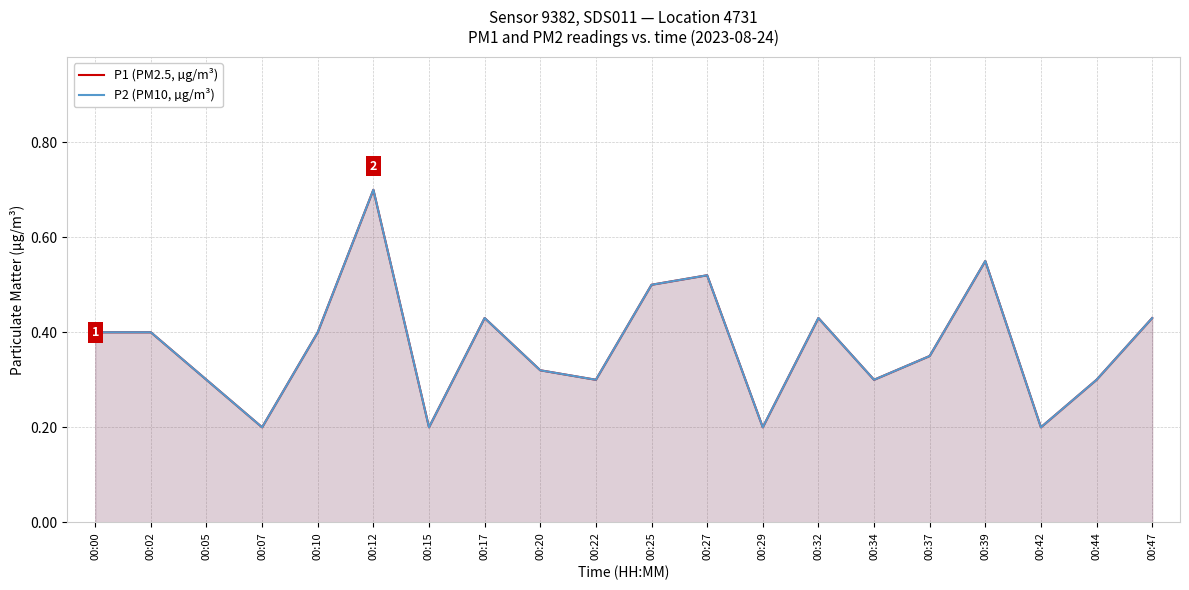

What is the minimum value shown in the chart?

0.2